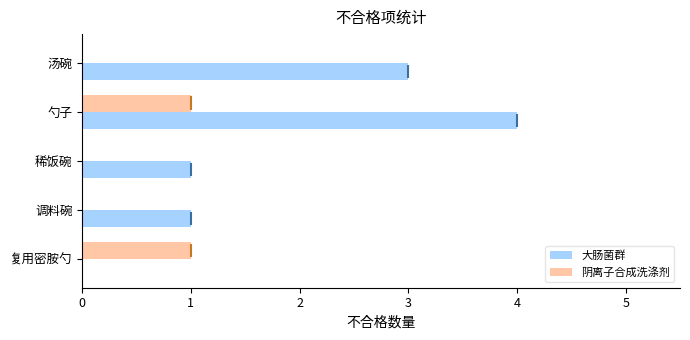

What is the difference between the maximum and minimum values in the 阴离子合成洗涤剂 series?

1